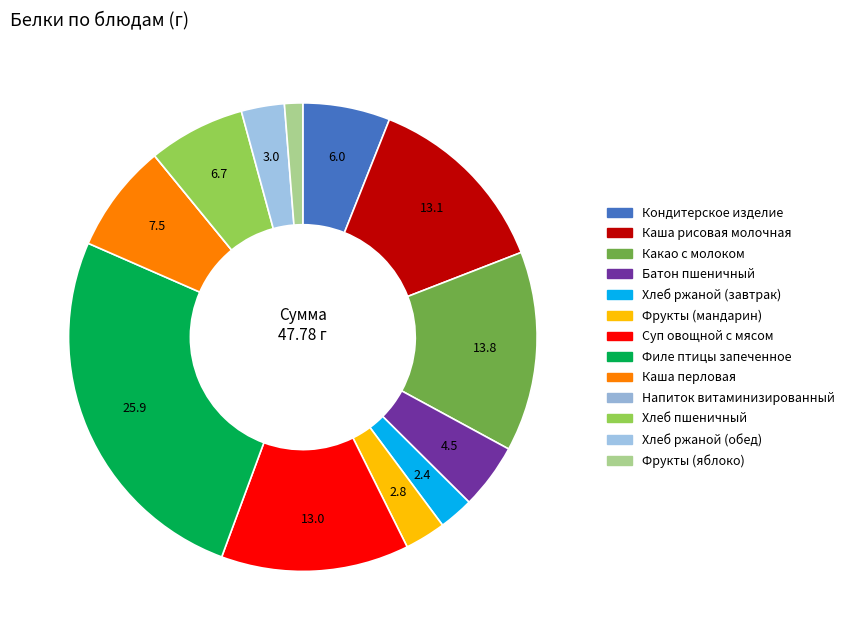

Is there any slice that represents more than half of the pie?

No